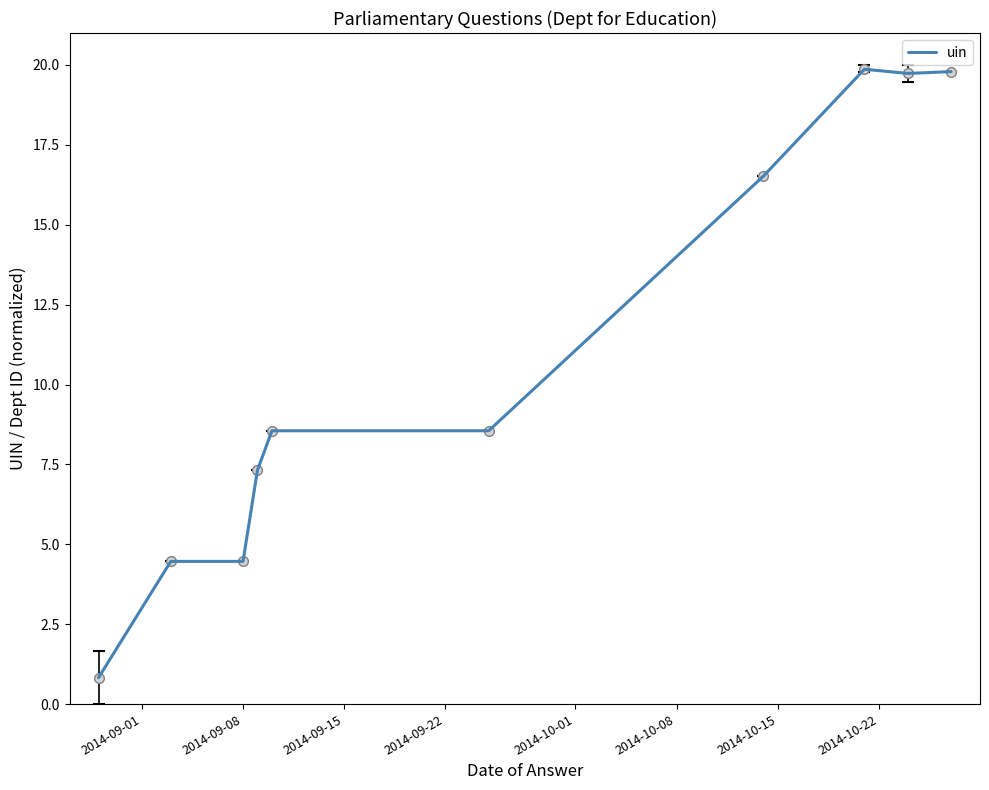

What is the difference between the maximum and minimum values?

19.0